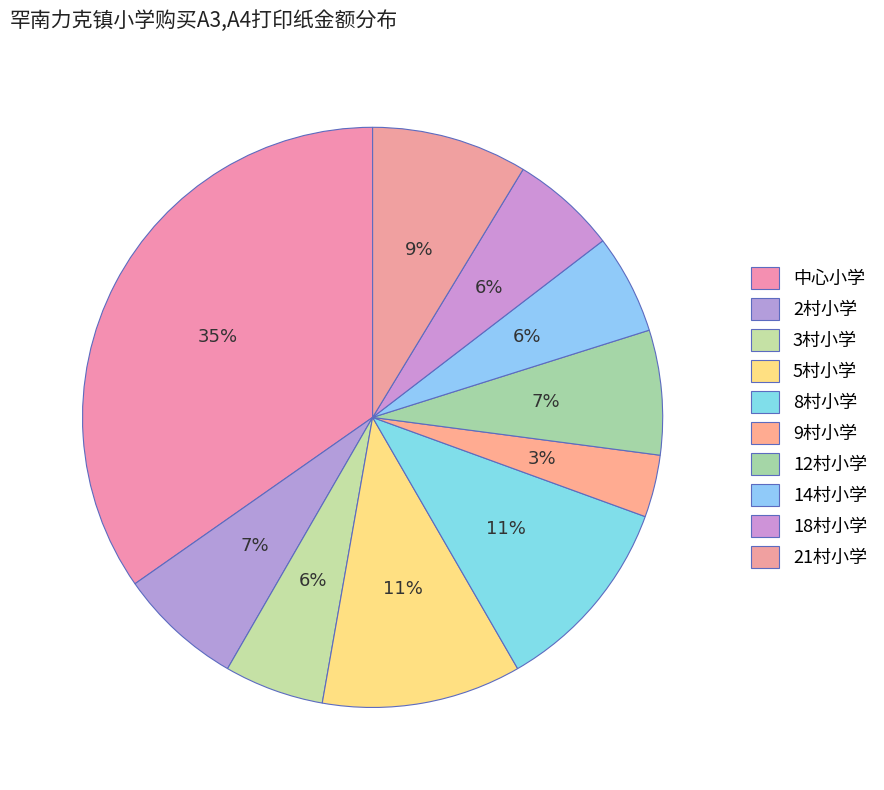

What percentage is the 5村小学 slice, to the nearest percent?

11%